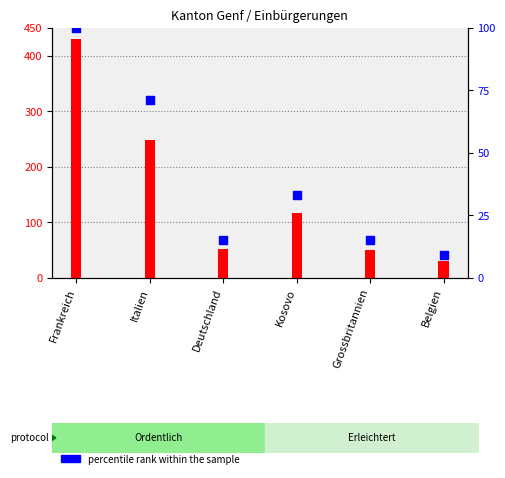

Which series has the largest Y range (max minus min)?

transformed count